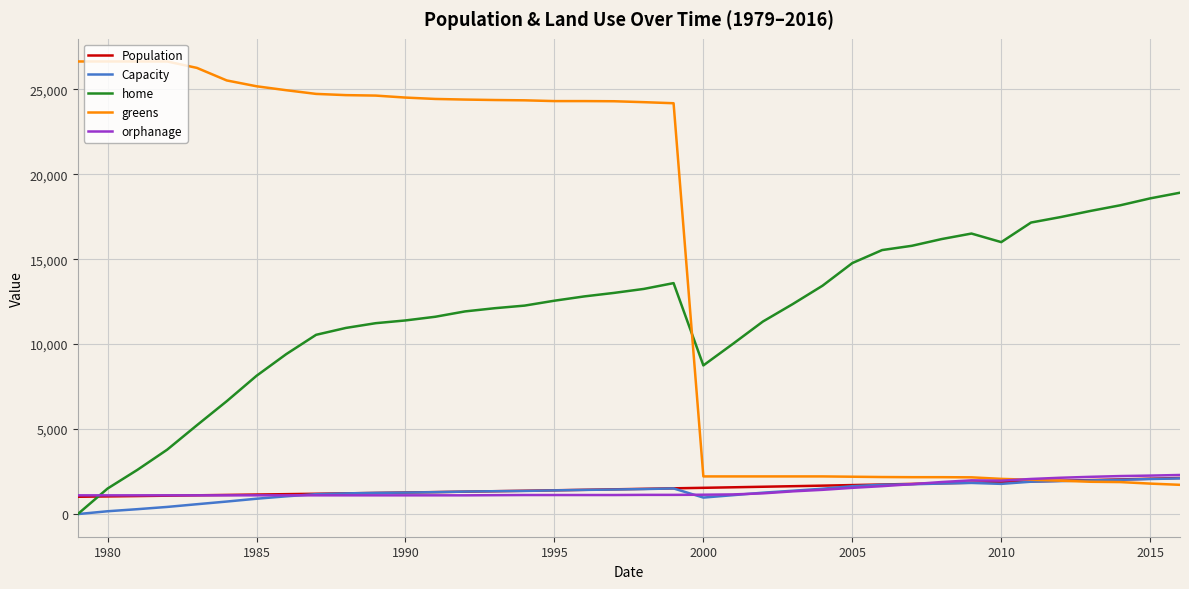

Which series has the largest total across all categories?

greens